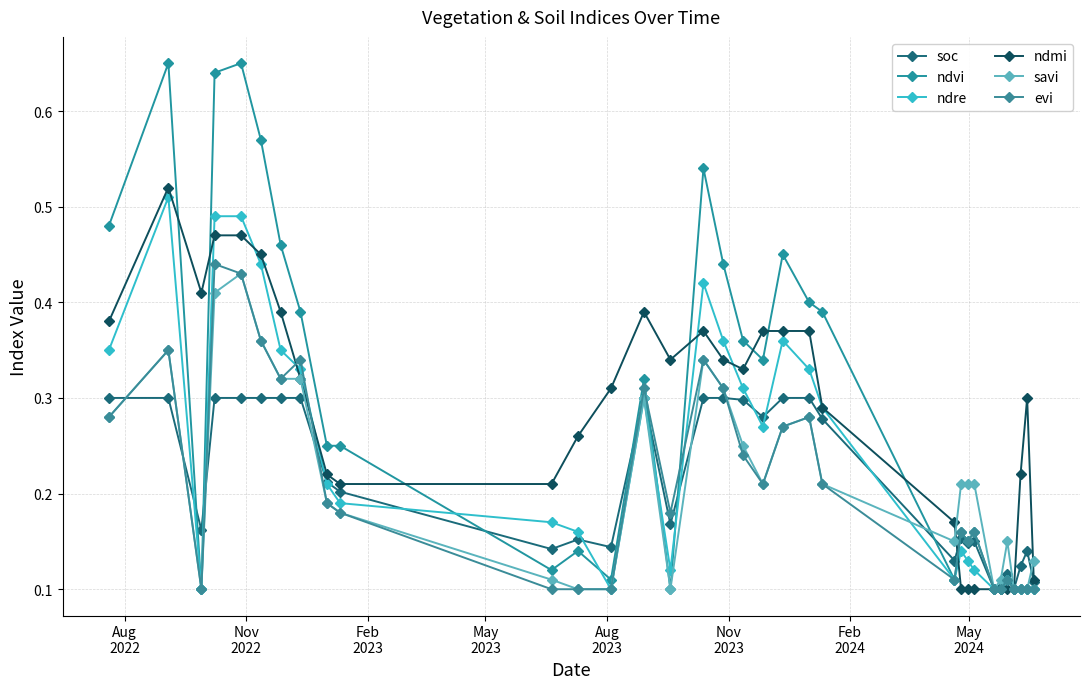

In ndmi, how many points are higher than both neighbors (excluding endpoints)?

4